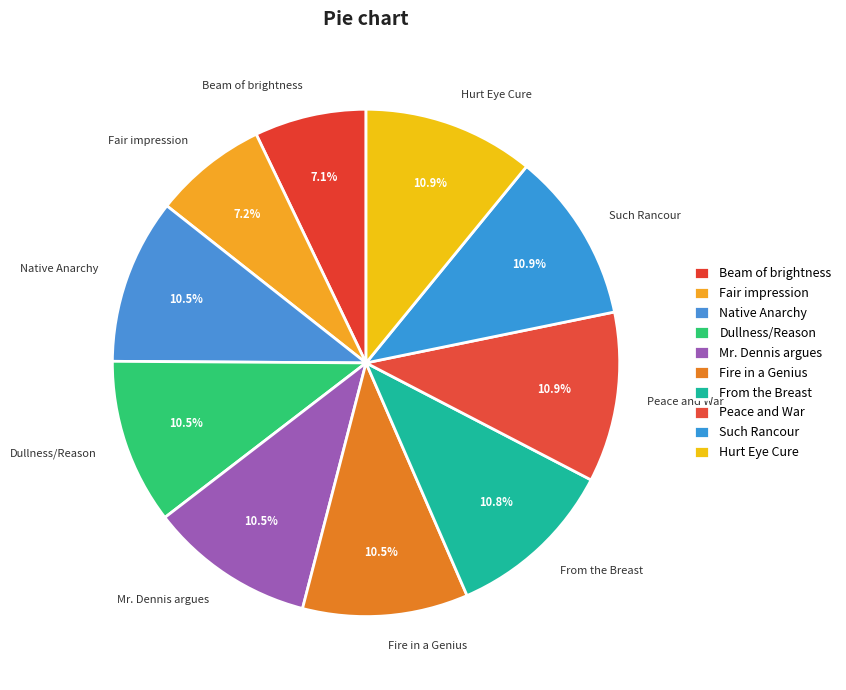

Does Hurt Eye Cure represent more than half of the total?

No